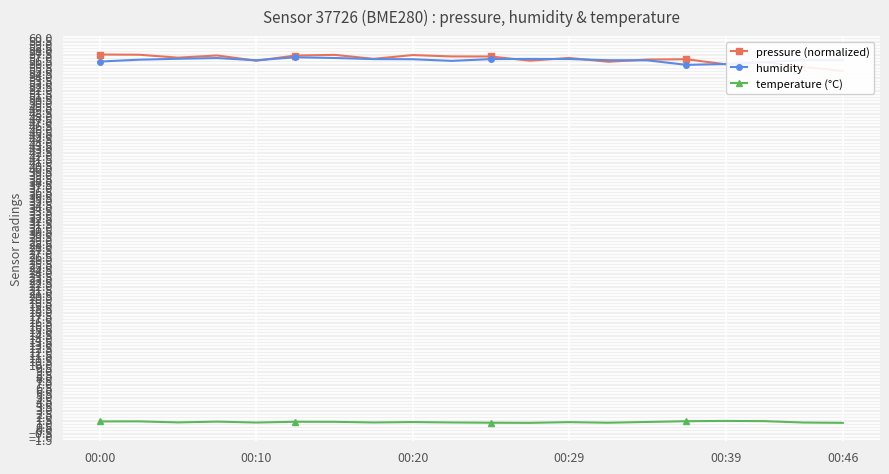

What is the maximum value for humidity?

56.9